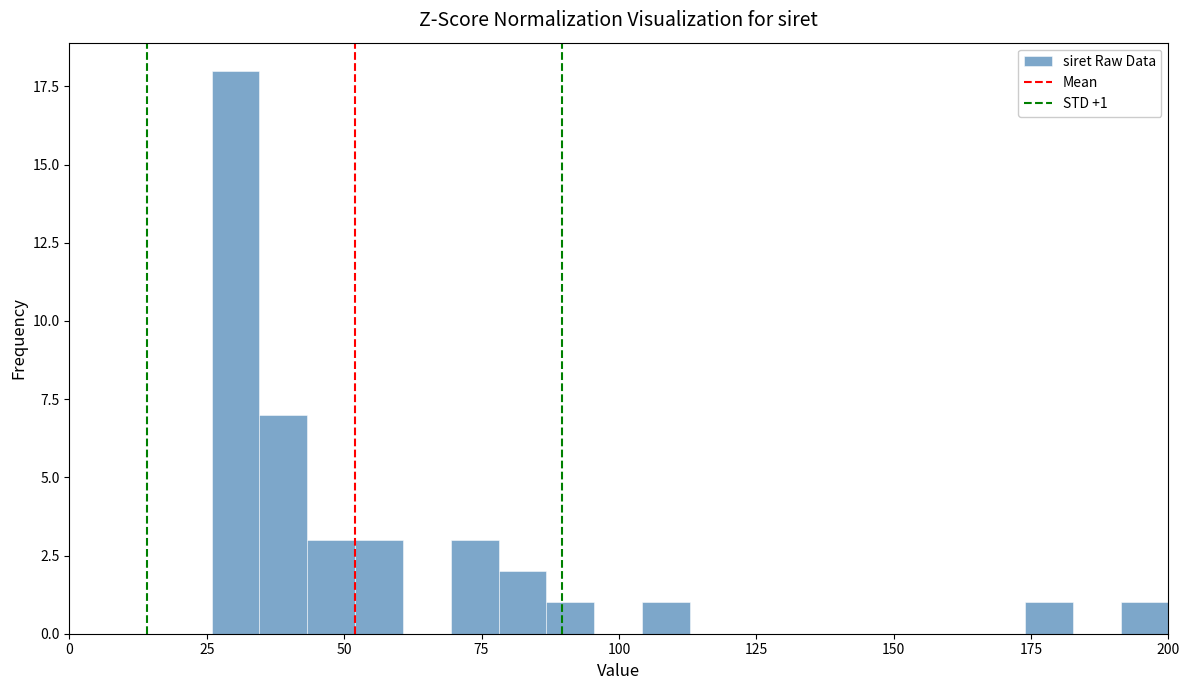

Read against the x-axis, roughly where is the centre of the tallest bar?

30